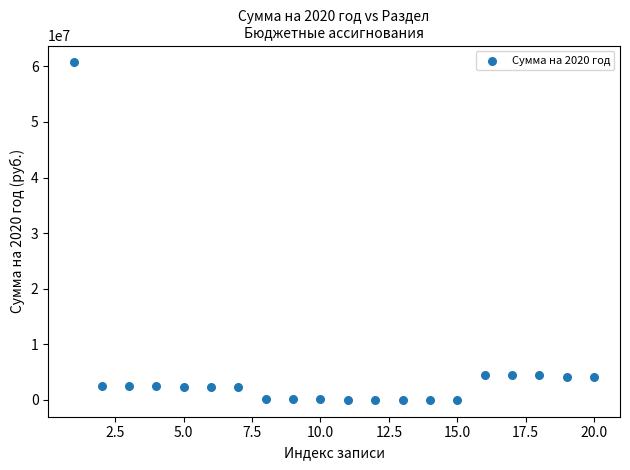

What is the range of Y values (max minus min)?

60710792.0